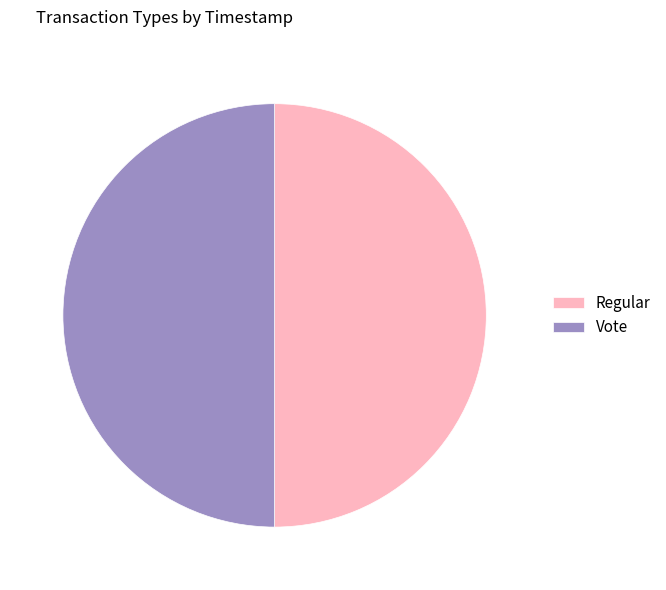

Do Regular and Vote together represent more than half of the pie?

Yes